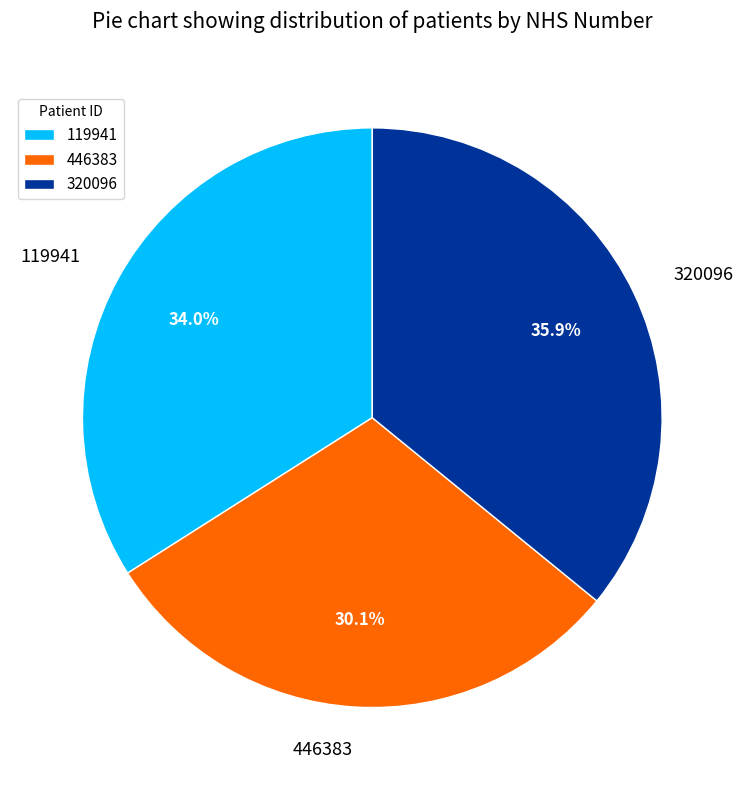

True or false: 320096 accounts for 27% of the total.

False